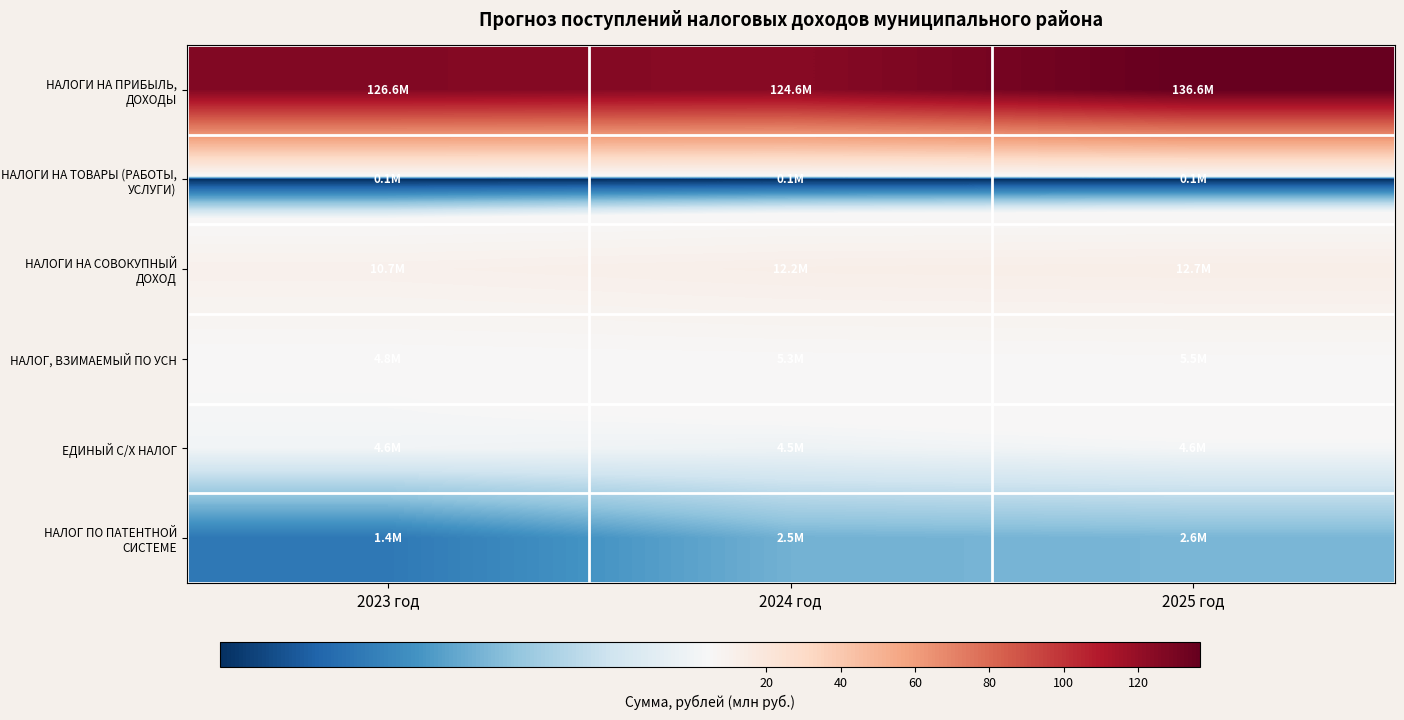

Between 2025 год and 2024 год, which is larger?

2025 год